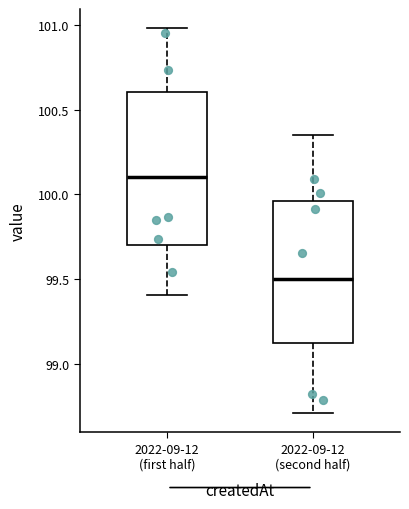

Reading left to right, transcribe this box plot: for each box, give where its median line is, the range the box spans, and where its two whiskers end, as read against the y-axis. The values are not printed on the chart, so give them approximately, as read against the axis.

2022-09-12 (first half): median 100.10, box 99.70 to 100.60, whiskers 99.40 to 101.00
2022-09-12 (second half): median 99.50, box 99.15 to 99.95, whiskers 98.70 to 100.35